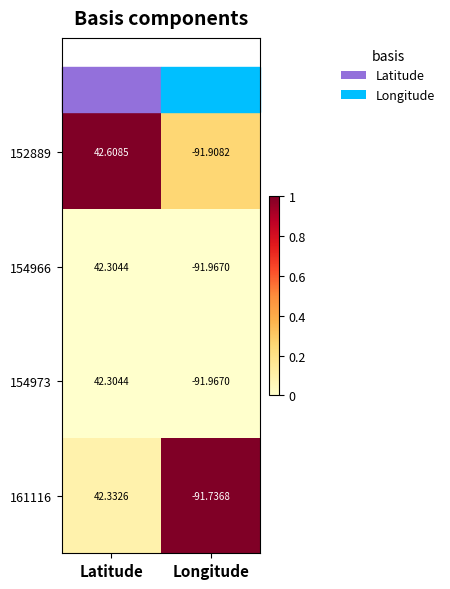

List the labels in order of 154973 value, smallest first.

Longitude, Latitude